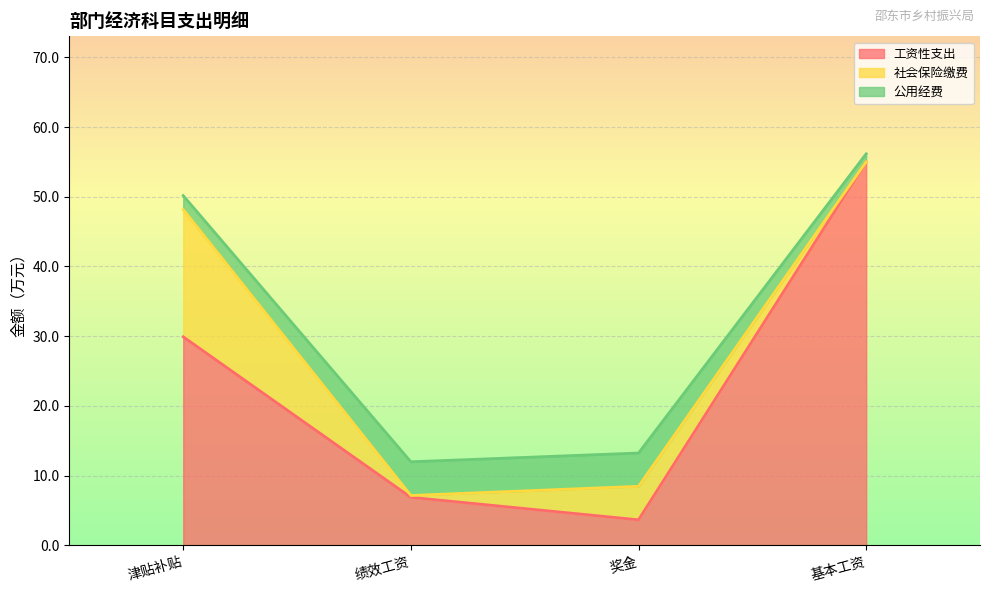

What position from the right is 基本工资?

1